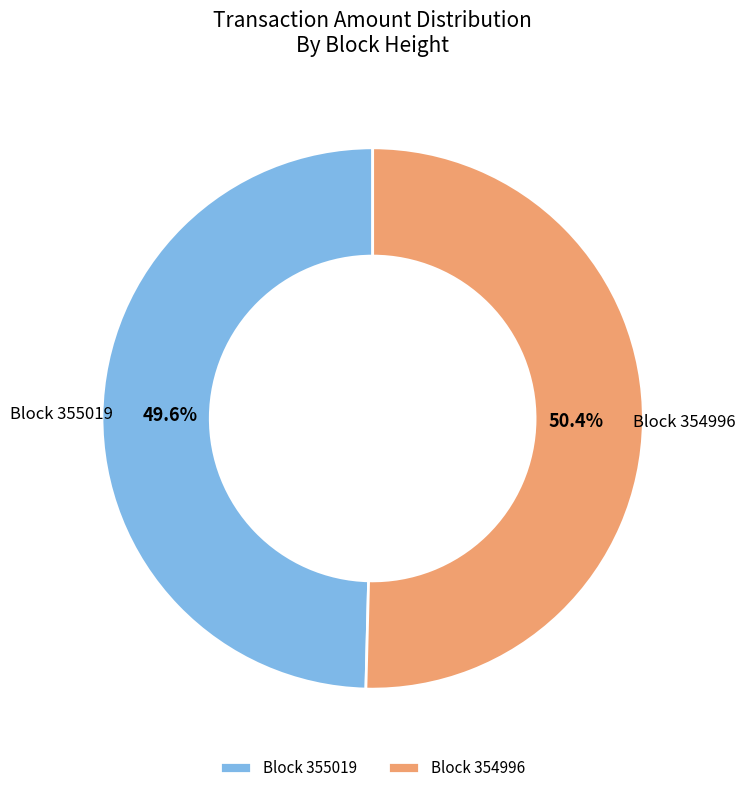

To the nearest percent, what is the average slice percentage?

50%